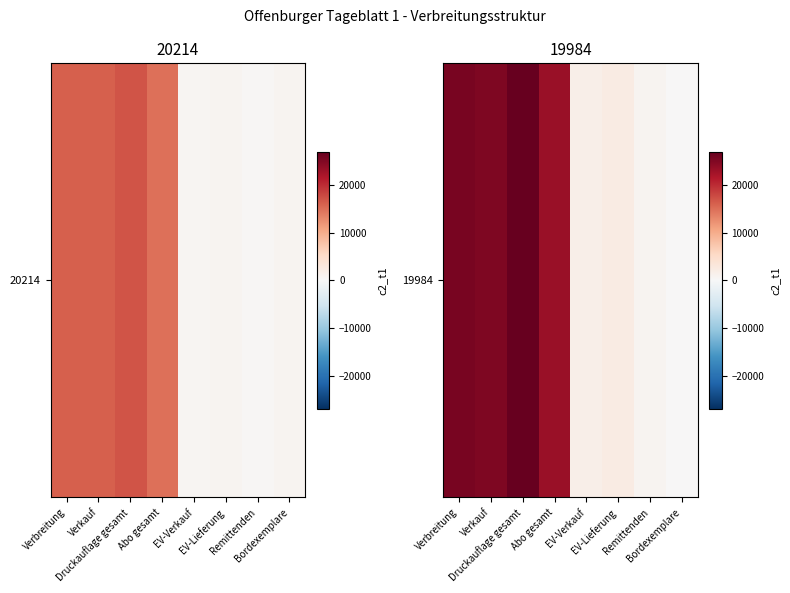

Reading left to right, what are all the values shown in this chart?

Verbreitung=25559	Verkauf=25073	Druckauflage gesamt=26894	Abo gesamt=23189	EV-Verkauf=1496	EV-Lieferung=2201	Remittenden=705	Bordexemplare=180